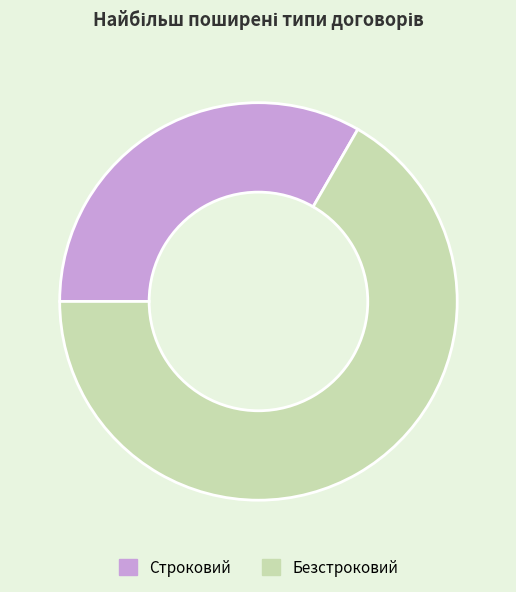

What is the ratio of the value at Безстроковий to the value at Строковий?

2.0